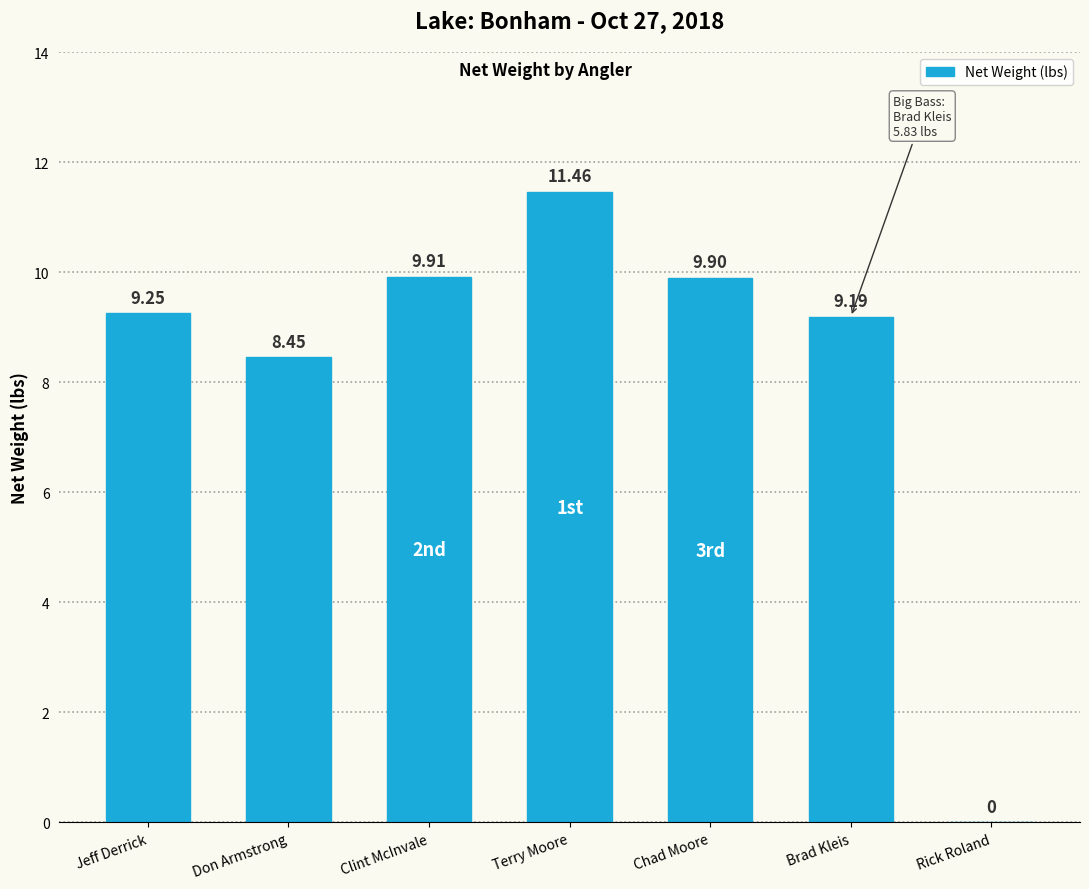

Between Clint McInvale and Chad Moore, which is larger?

Clint McInvale